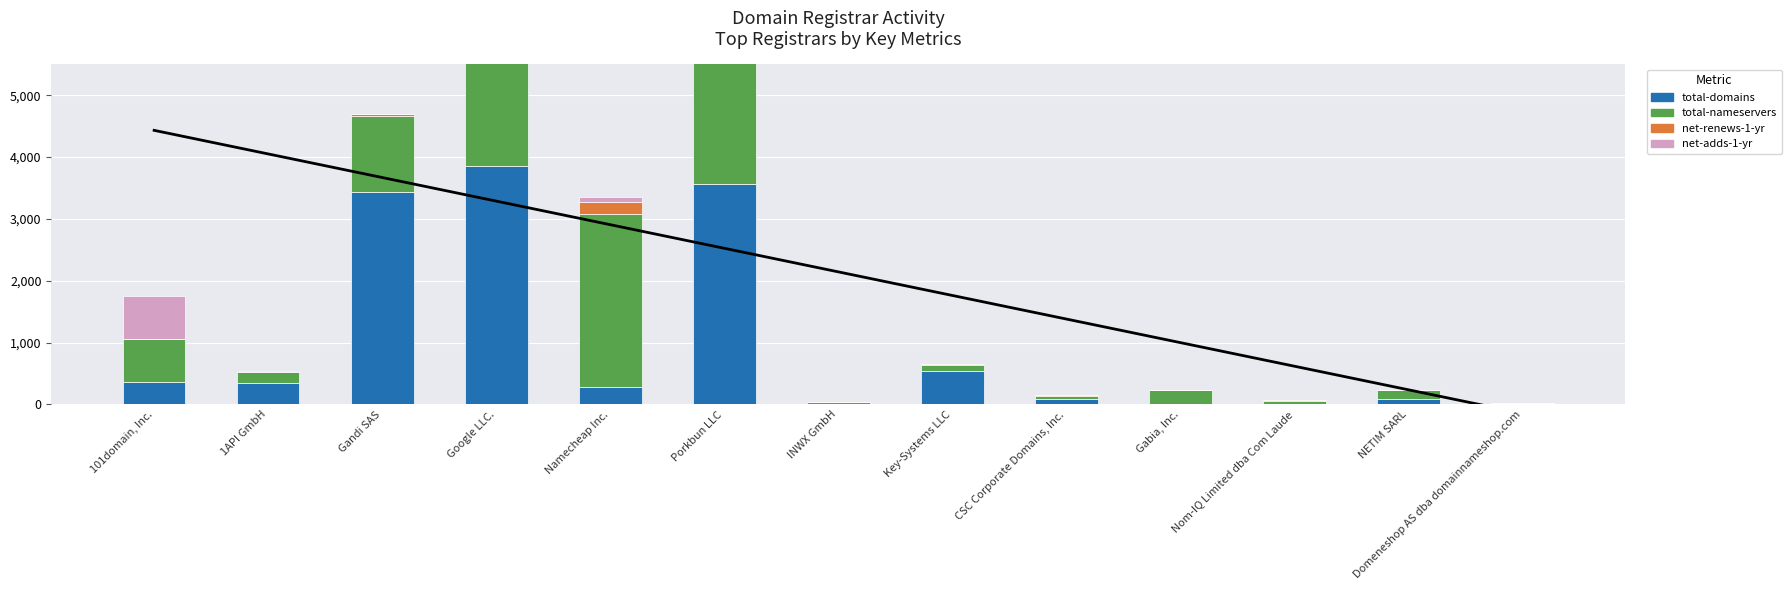

What is the difference between the second highest and minimum values in the Trend Line series?

4194.0